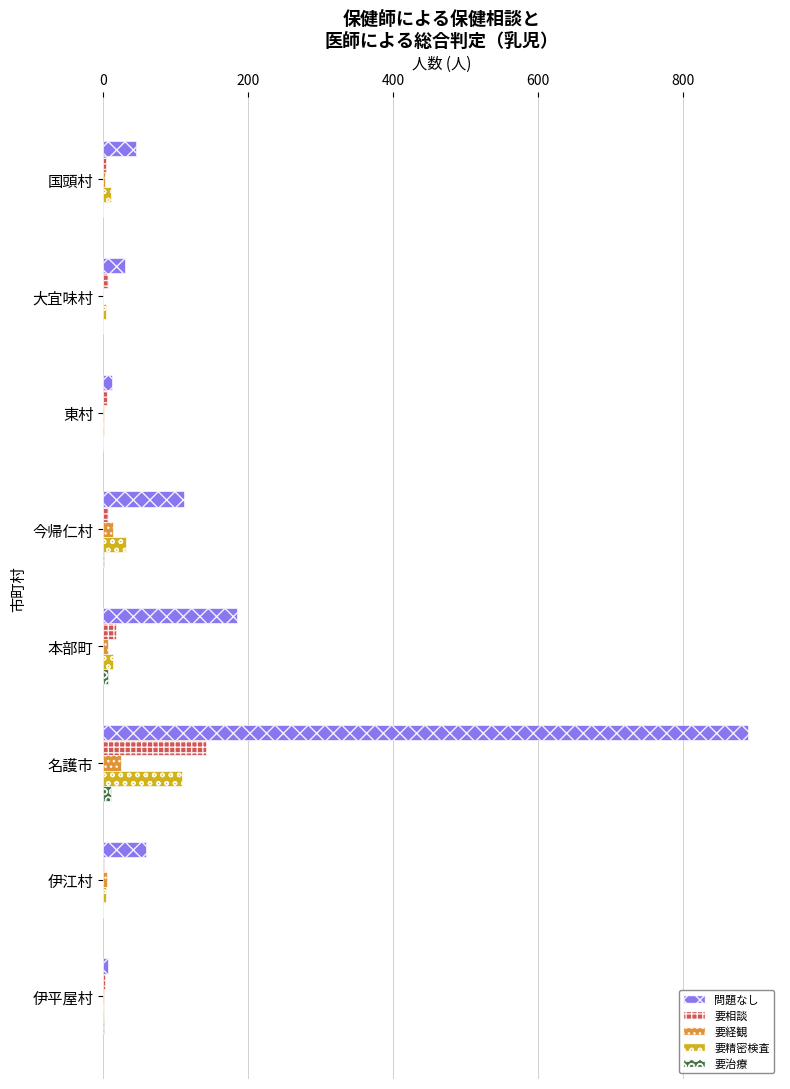

What is the sum of all 要精密検査 values?

176